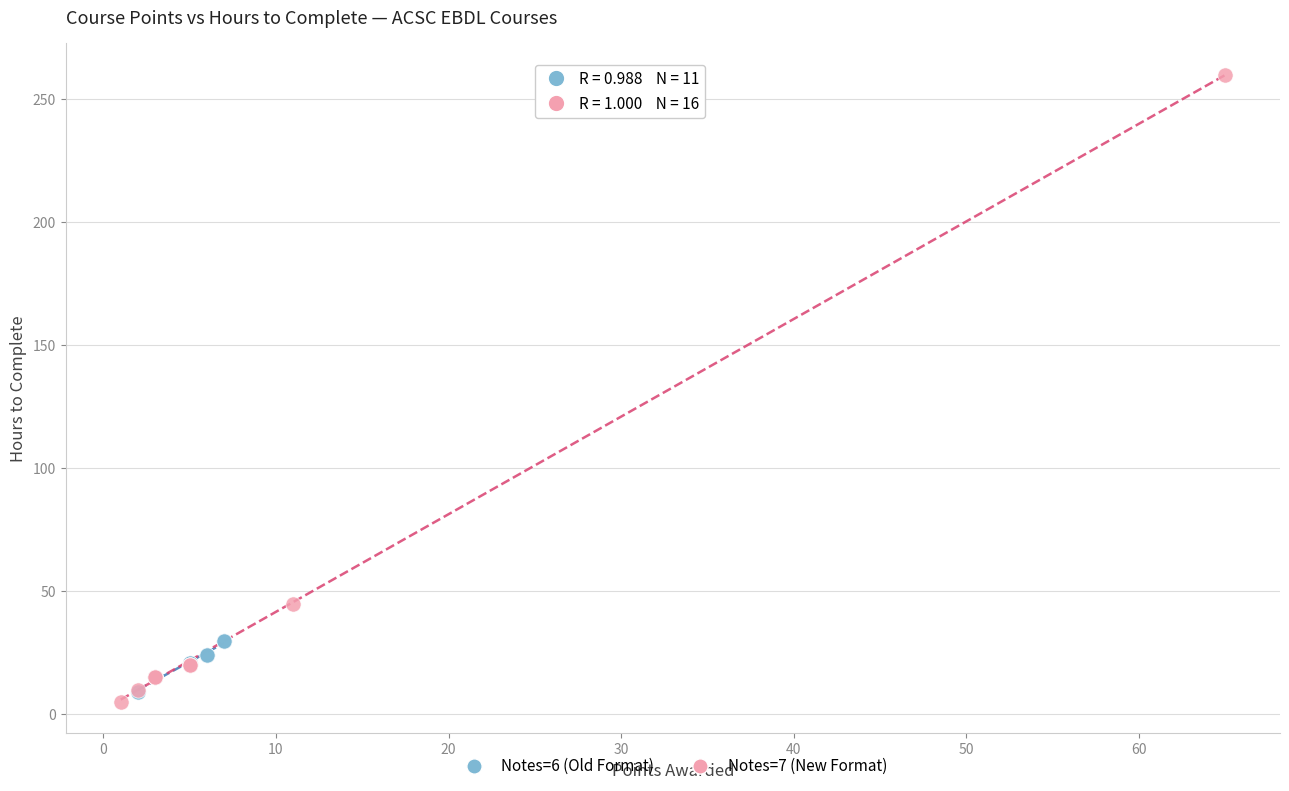

Which series has the largest Y range (max minus min)?

Notes=7 (New Format)